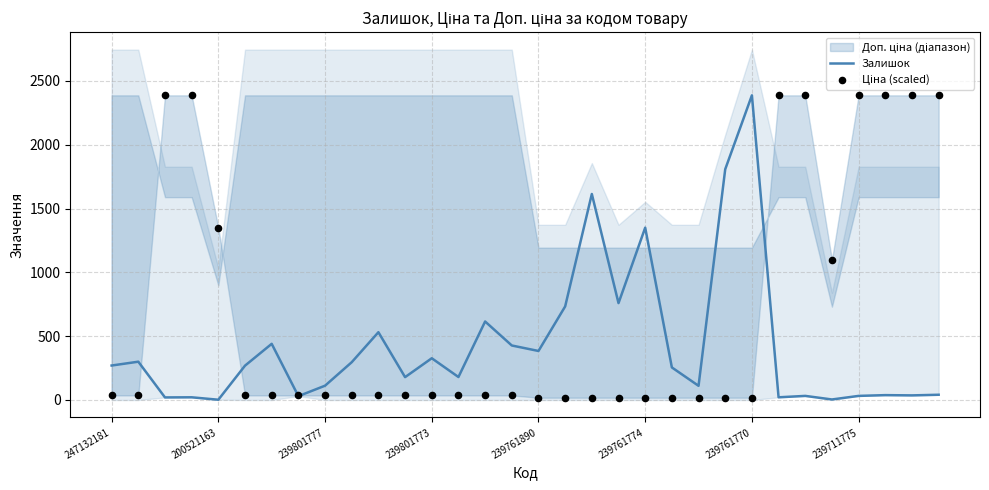

Which series has the largest Y range (max minus min)?

Залишок